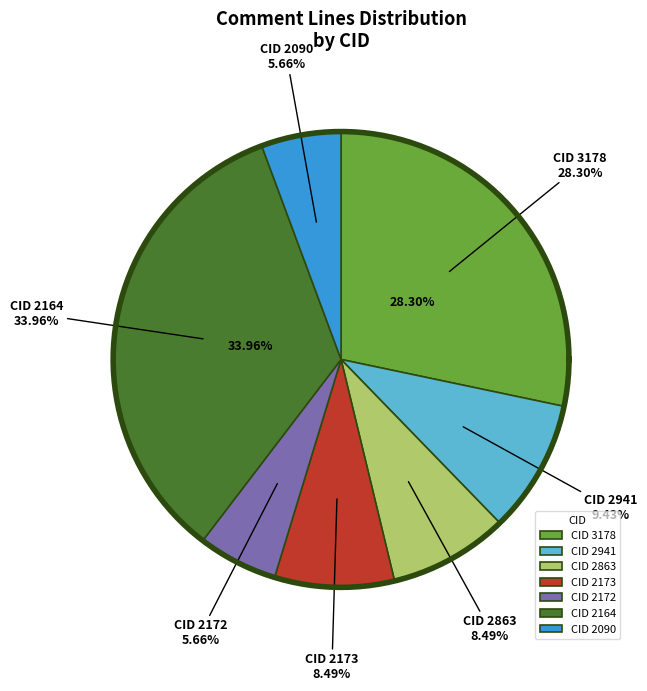

Does any single category account for the majority?

No